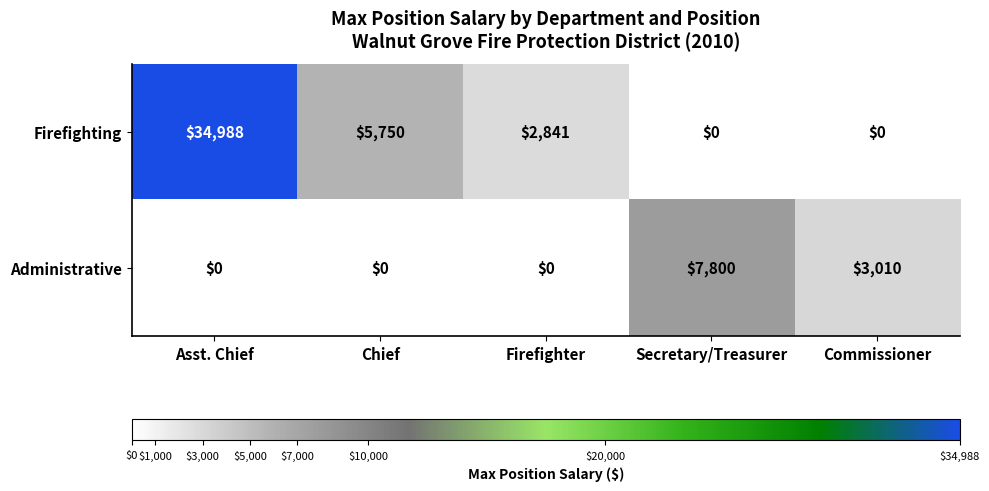

How many Administrative values are between 0 and 3010?

4